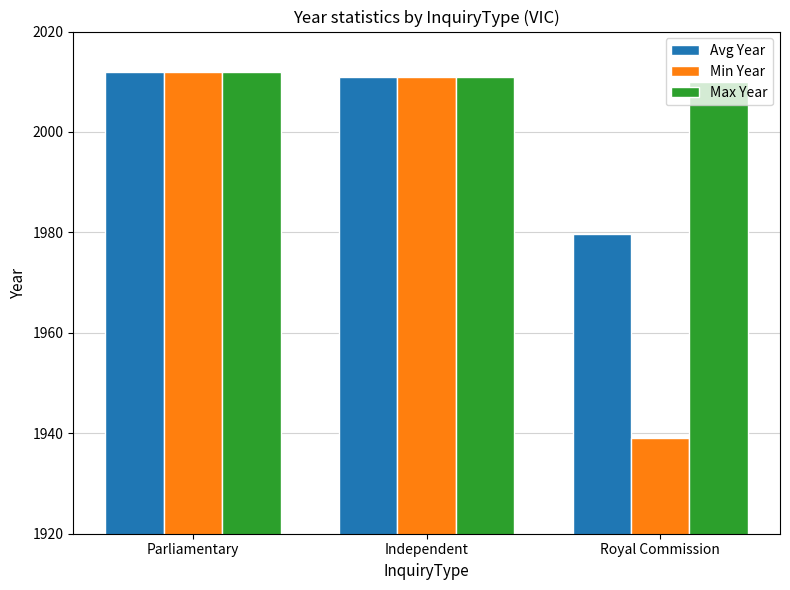

Between Independent and Royal Commission, which series saw the biggest shift?

Min Year